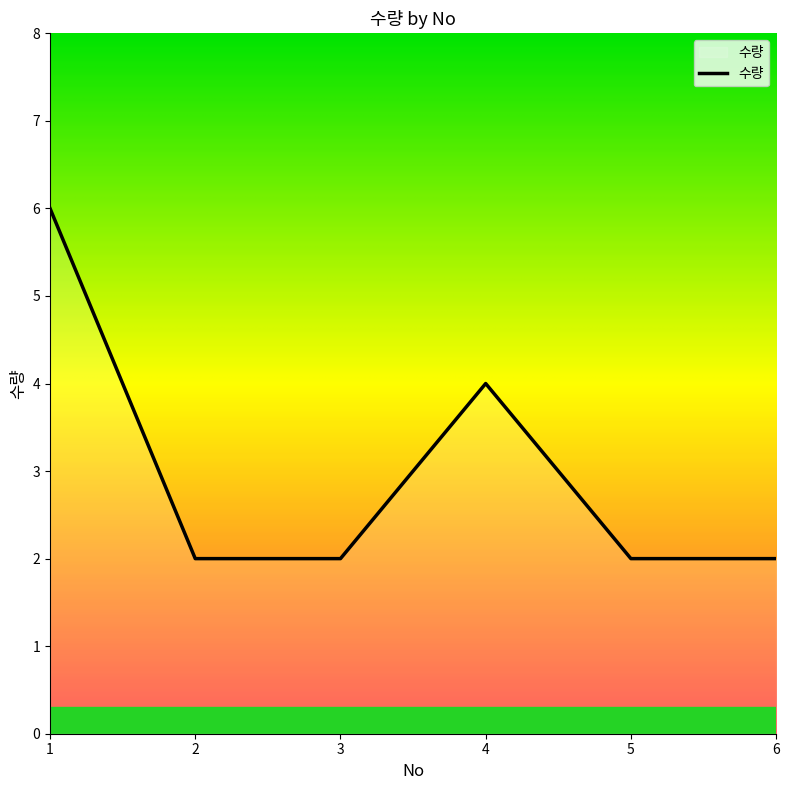

How many series are shown in this chart?

1